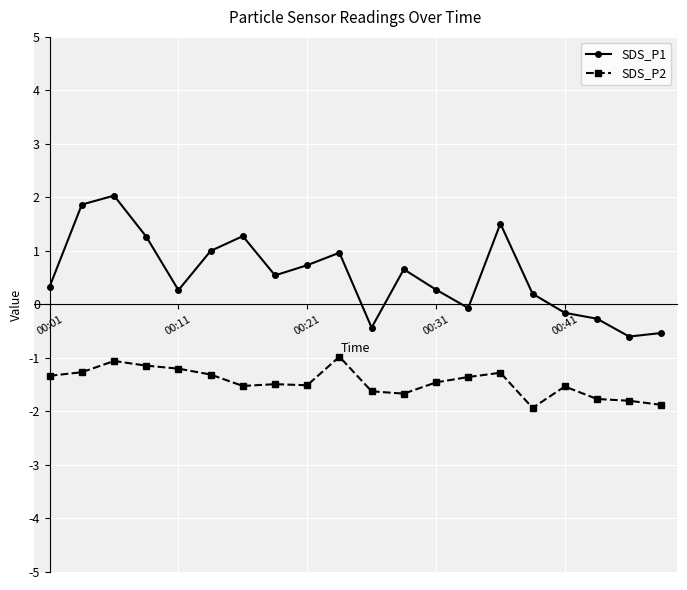

True or false: SDS_P2 and SDS_P1 cross at least once.

False